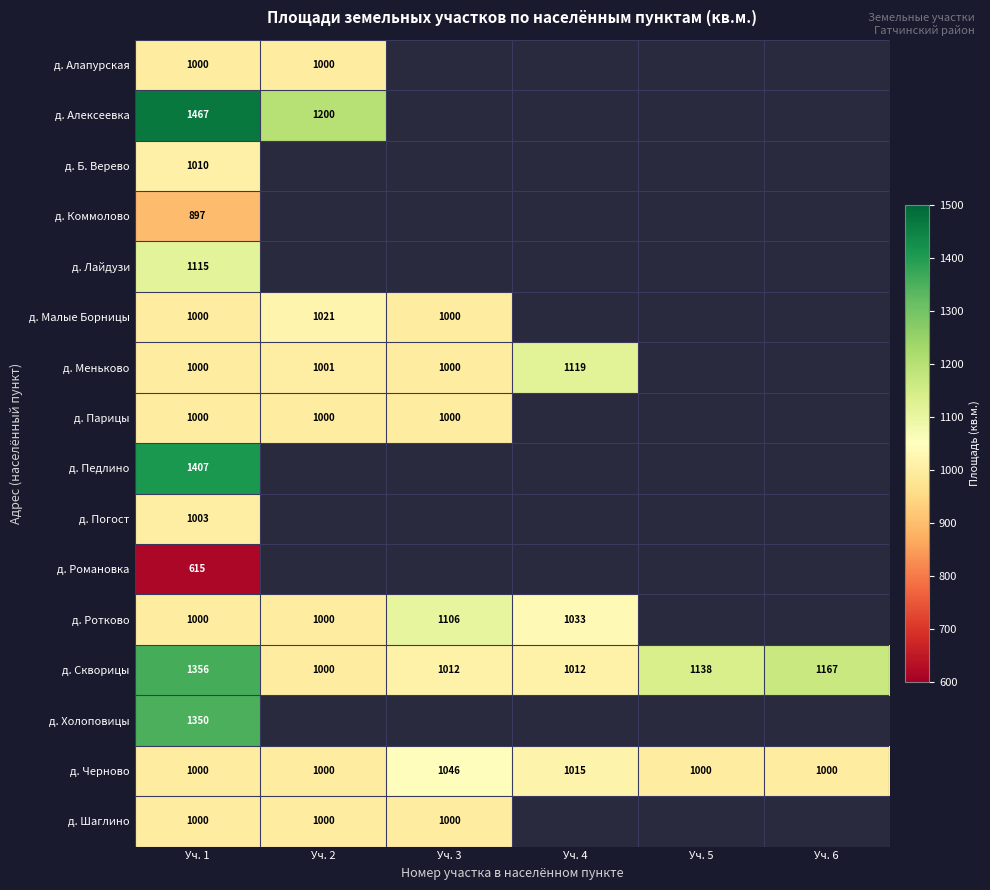

True or false: д. Меньково has a value of 1000 at Уч. 1.

True